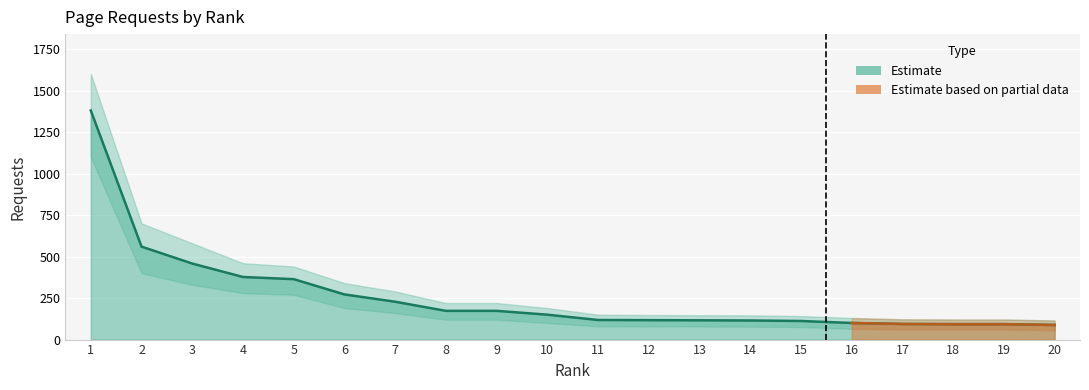

What is the highest value of the requests_upper series?

1600